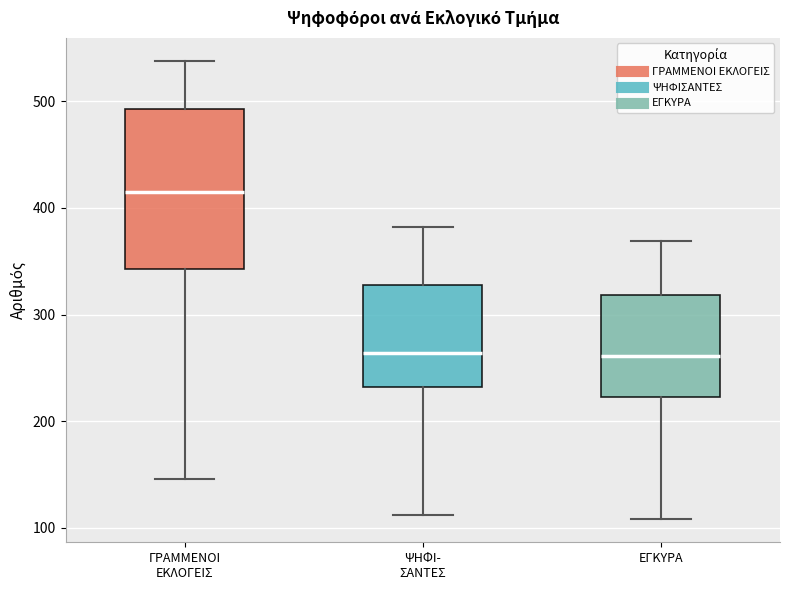

Which box's median line is the highest?

ΓΡΑΜΜΕΝΟΙ ΕΚΛΟΓΕΙΣ